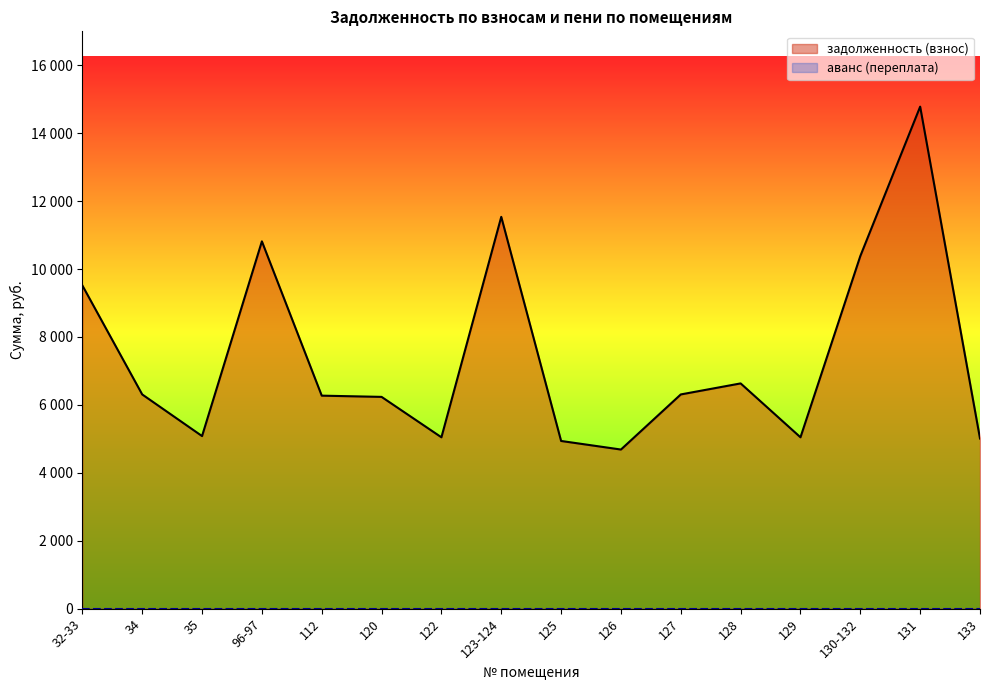

How many points are lower than both their immediate neighbors (excluding endpoints)?

4